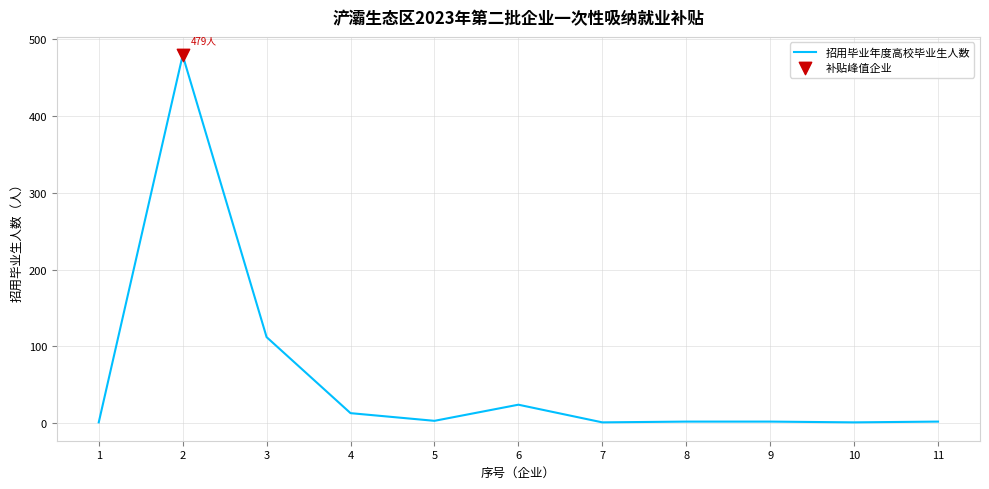

What is the change in value from 5 to 8?

-1